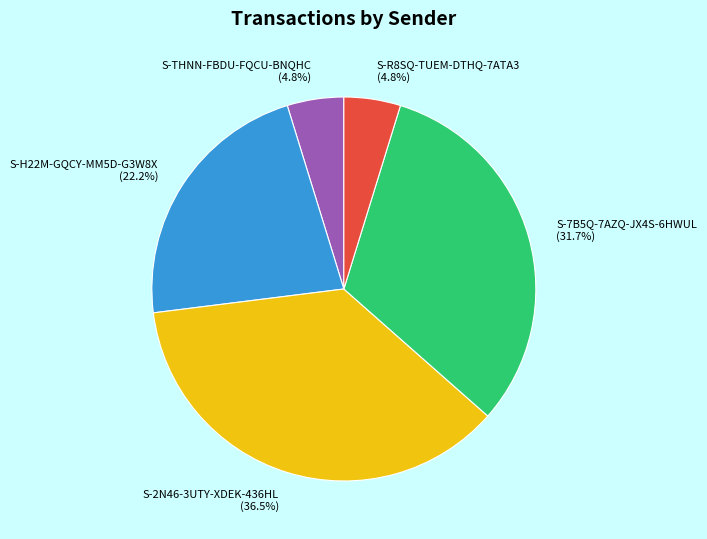

Which slice is the largest?

S-2N46-3UTY-XDEK-436HL